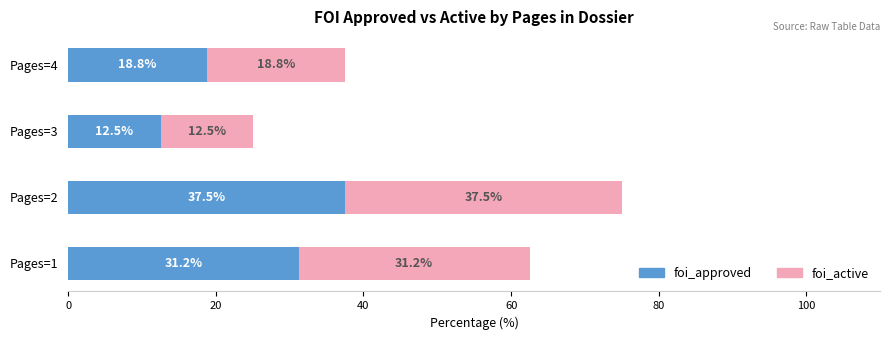

Which category has the lowest value in the foi_approved series?

Pages=3